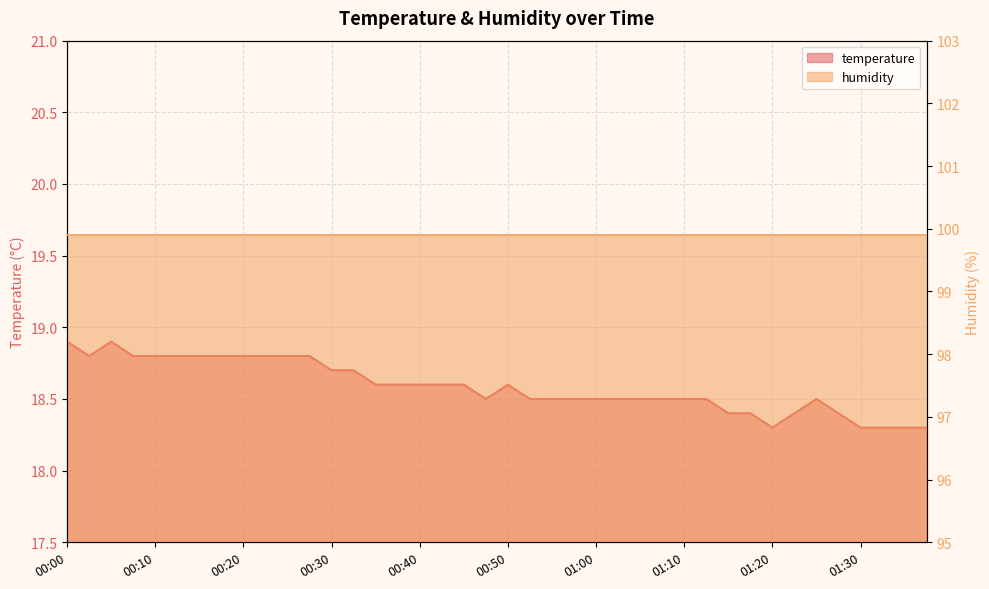

List the labels in order of value, smallest first.

01:20, 01:30, 01:33, 01:35, 01:38, 01:15, 01:17, 01:23, 01:28, 00:48, 00:52, 00:55, 00:58, 01:00, 01:02, 01:05, 01:07, 01:10, 01:12, 01:25, 00:35, 00:38, 00:40, 00:43, 00:45, 00:50, 00:30, 00:33, 00:03, 00:08, 00:10, 00:13, 00:15, 00:18, 00:20, 00:23, 00:25, 00:28, 00:00, 00:05